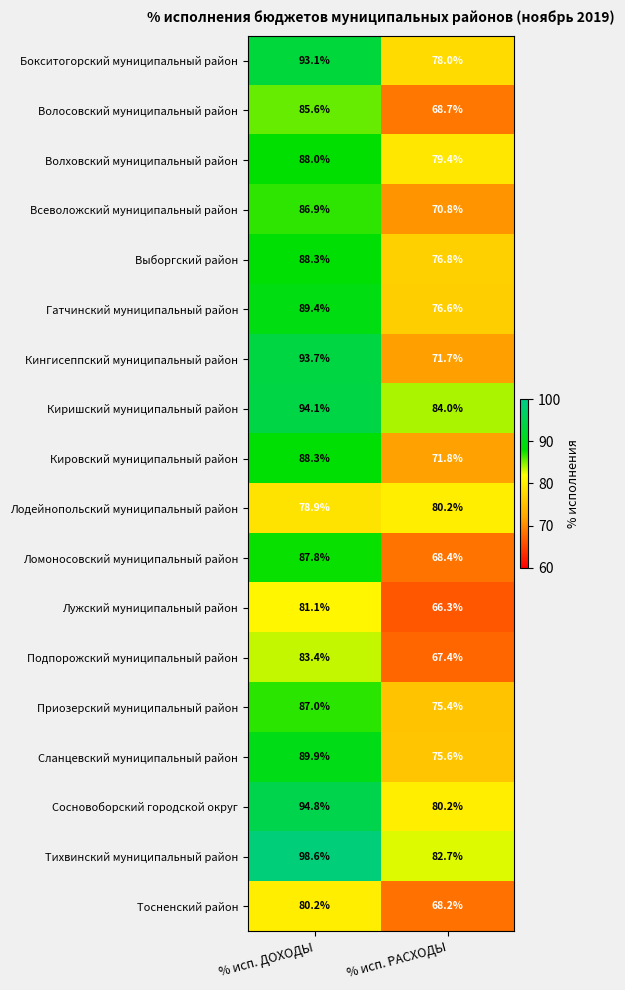

How many distinct data groups are displayed?

18